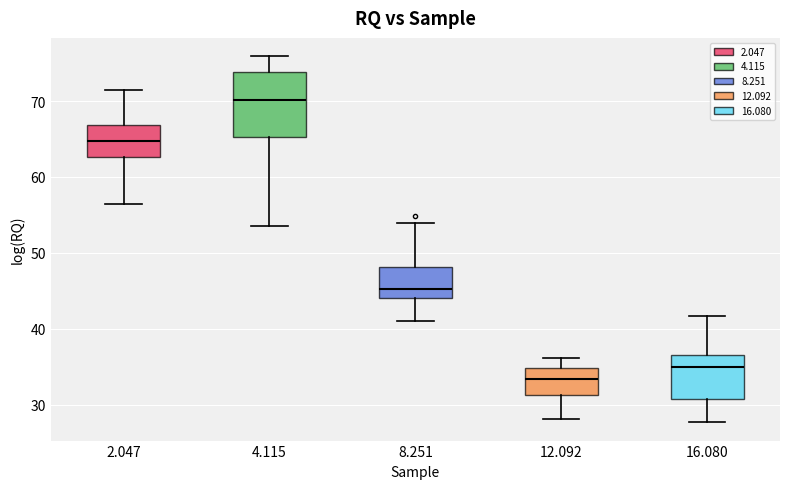

Which box's median line is the lowest?

12.092